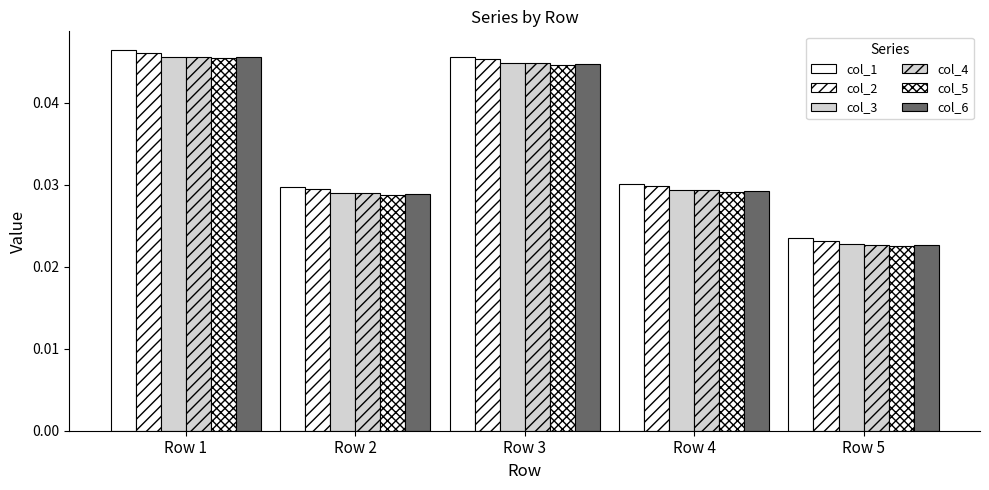

Is the value of col_2 at Row 4 greater than the value of col_5 at Row 1?

No